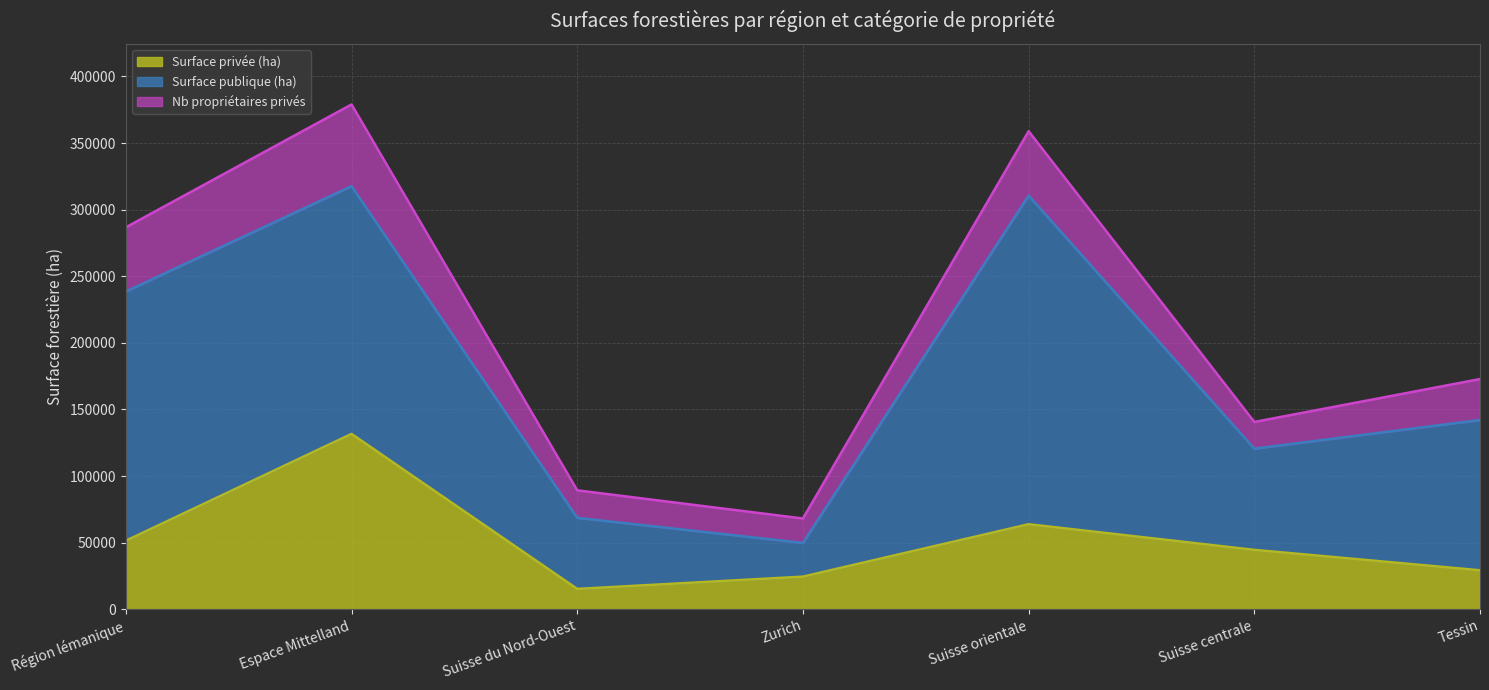

Which series has the widest spread of values?

Surface publique (ha)